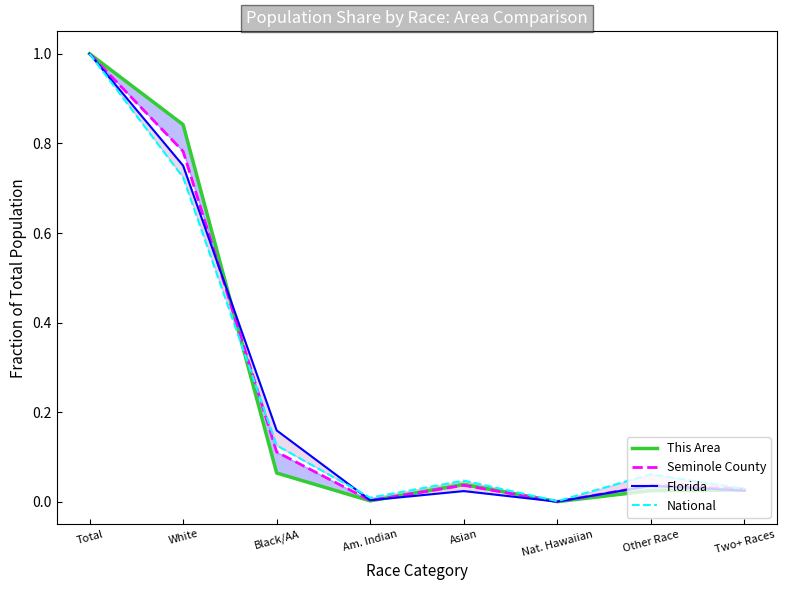

How many distinct data groups are displayed?

4